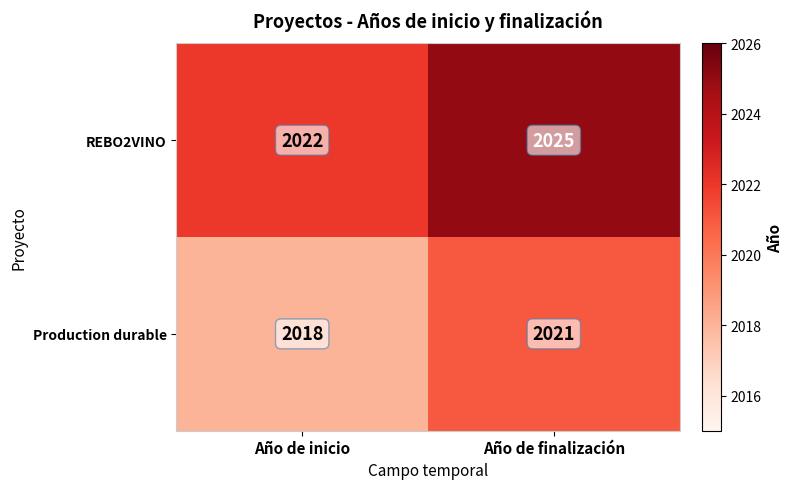

The value of Production durable at Año de inicio is 2018. True or false?

True